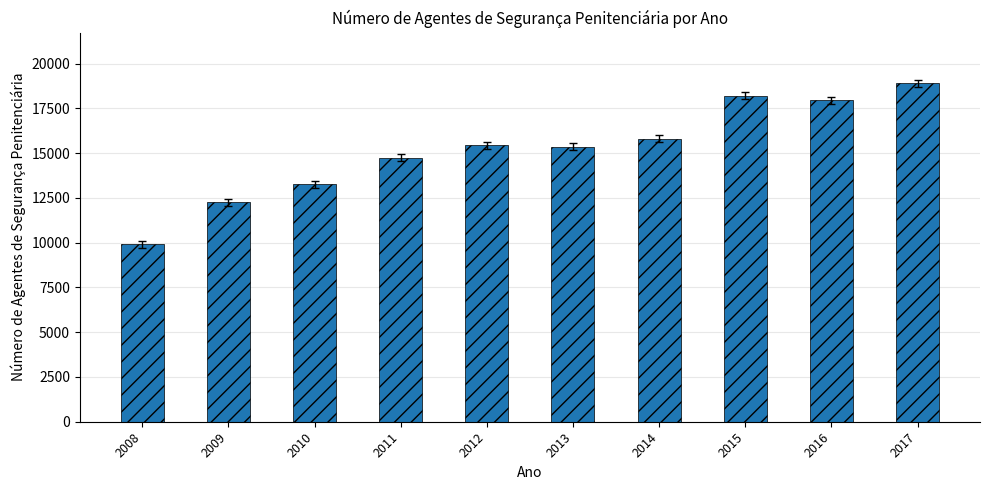

What is the difference between the maximum and second lowest values?

6628